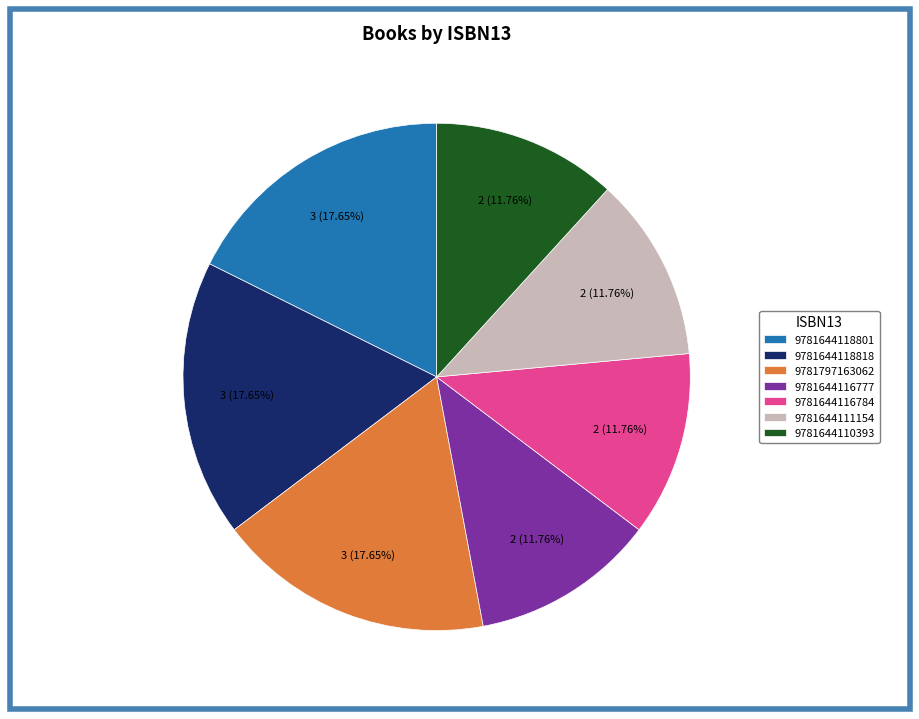

To the nearest percent, what is the combined percentage of 9781644110393 and 9781644116784?

24%